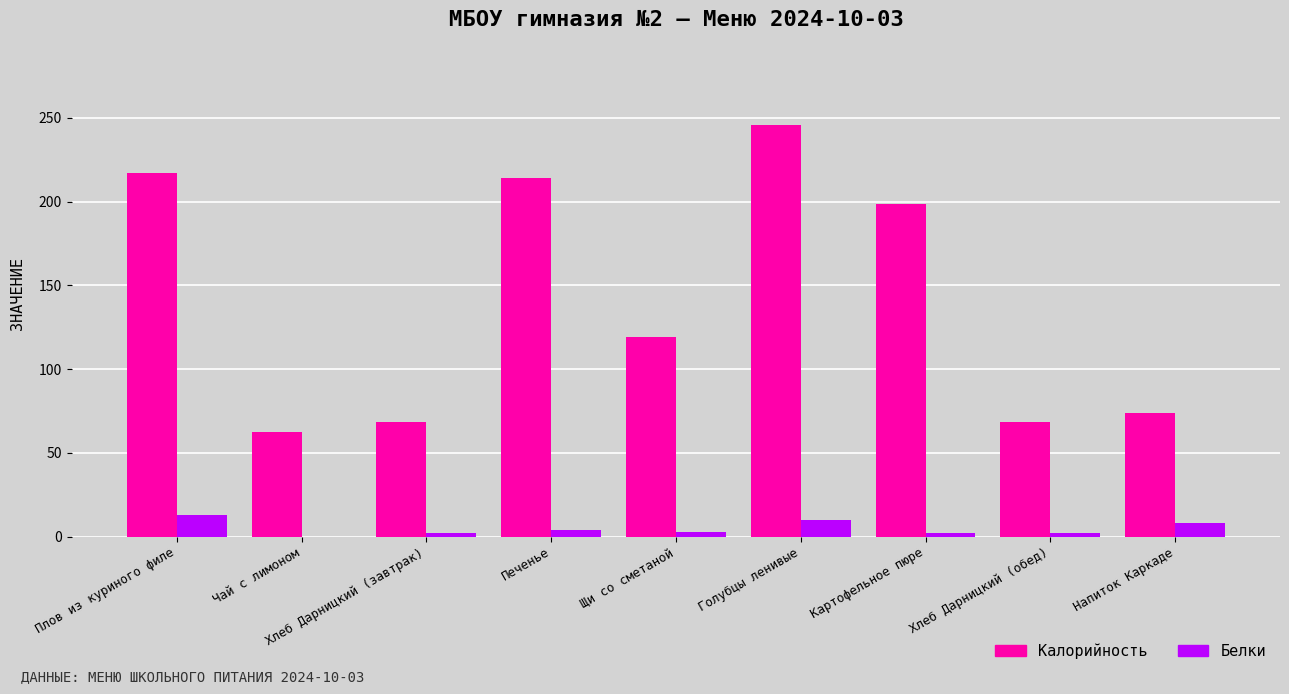

Which series has the largest total across all categories?

Калорийность